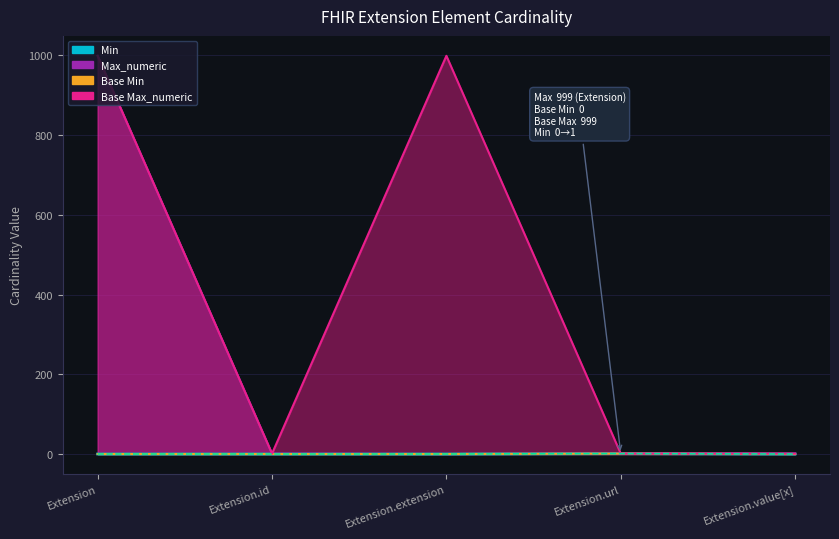

Rank the categories by value from lowest to highest.

Extension, Extension.id, Extension.extension, Extension.value[x], Extension.url